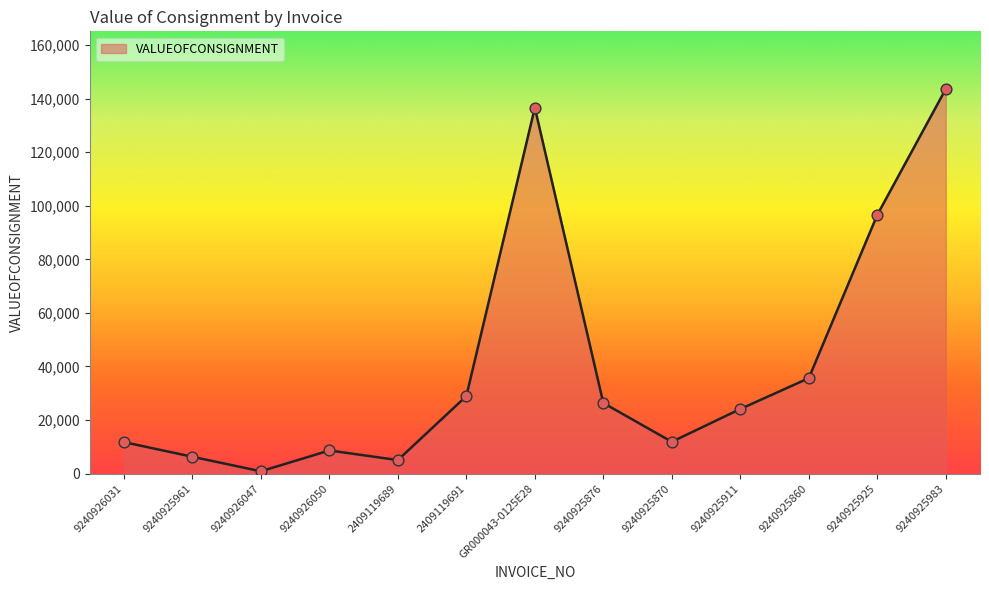

What is the ratio of the value at 9240925870 to the value at 9240925911?

0.5